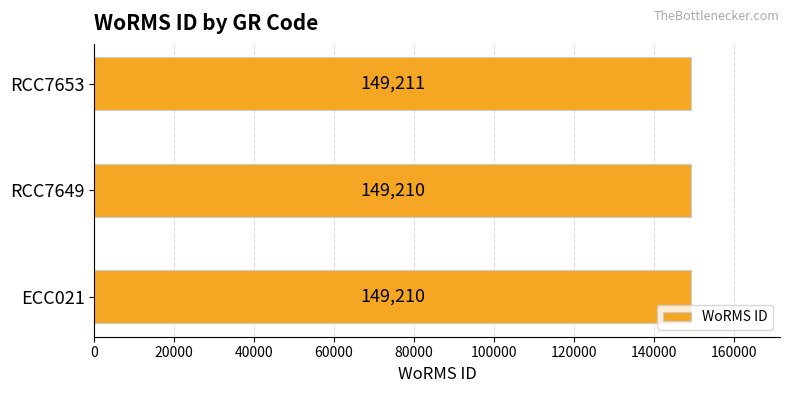

Reading top to bottom, transcribe all the data shown in this chart.

RCC7653=149211	RCC7649=149210	ECC021=149210